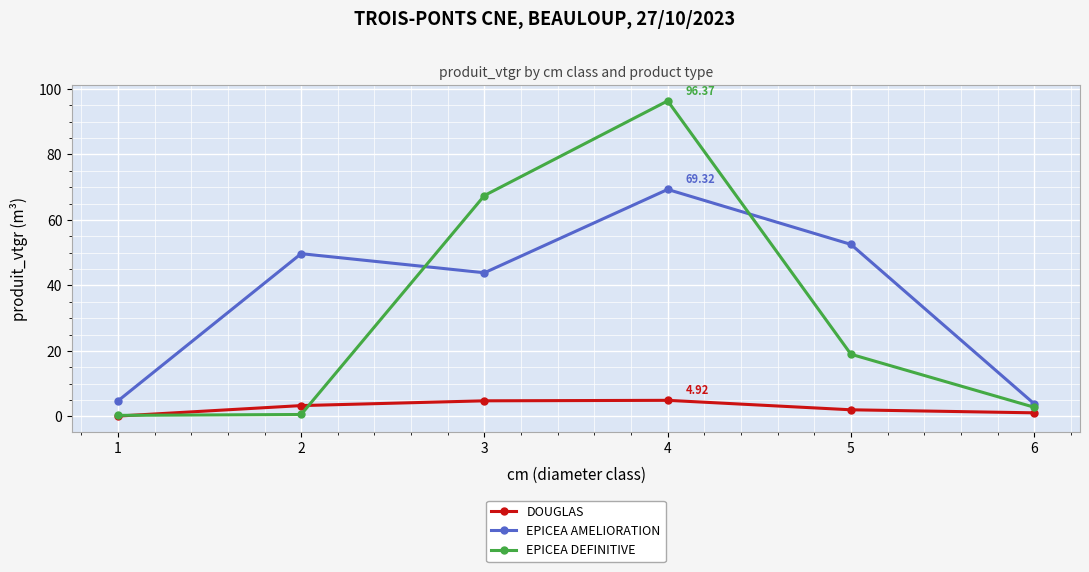

The EPICEA DEFINITIVE series shows 96.4 at 4. True or false?

True